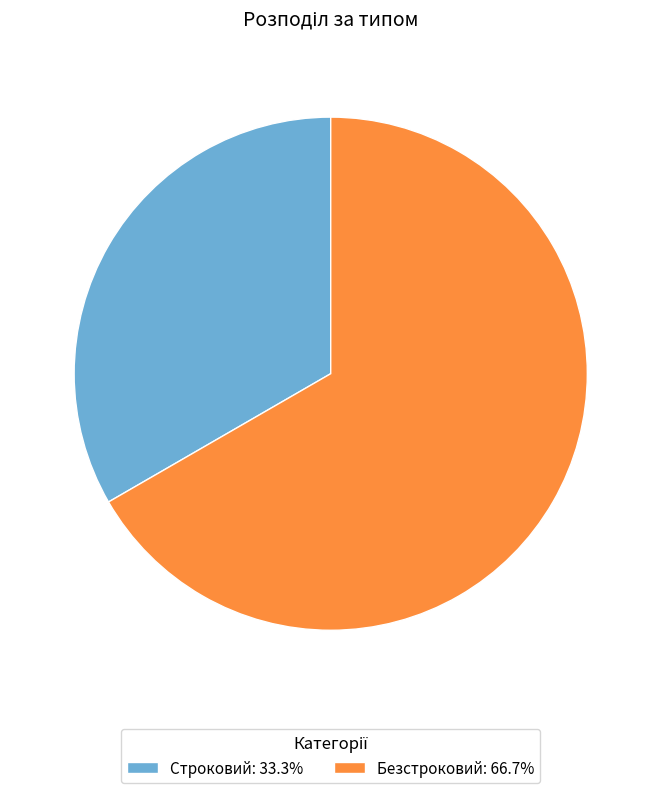

True or false: Безстроковий accounts for 67% of the total.

True